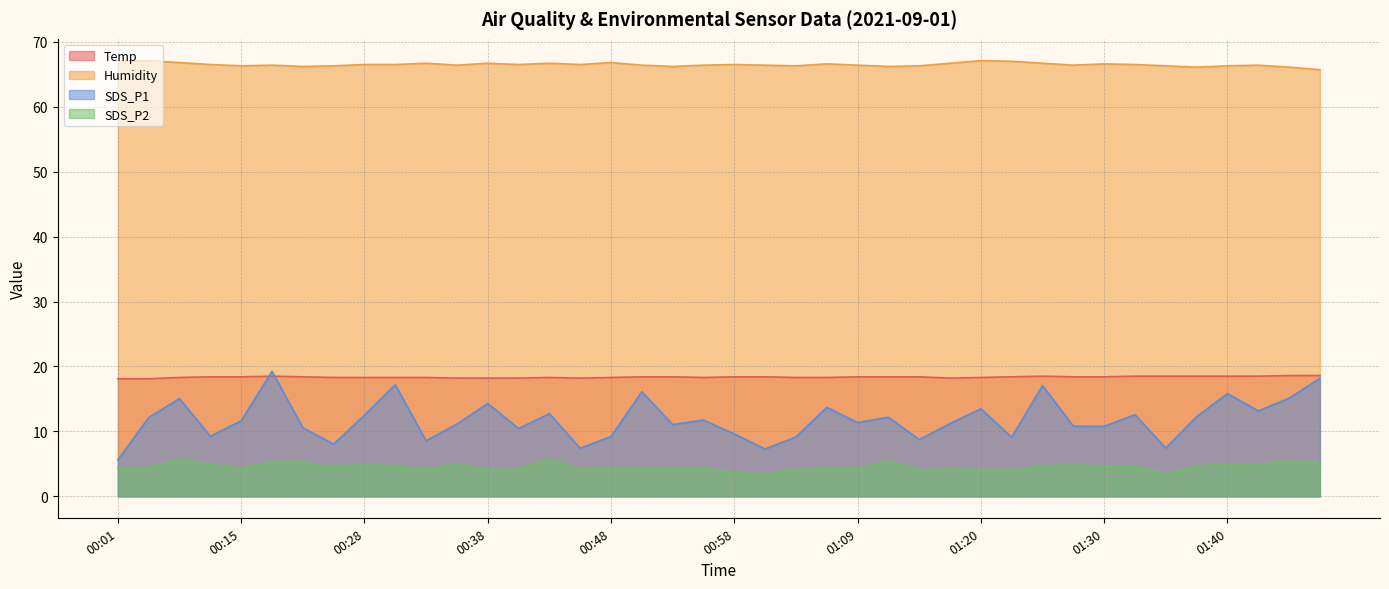

Which series changed the most between 00:38 and 00:56?

SDS_P1